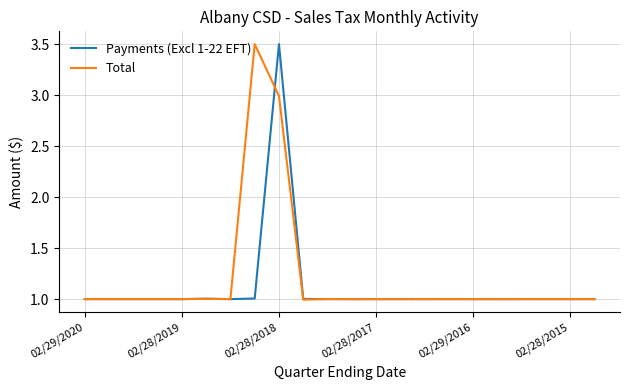

What is the greatest value displayed?

3.5